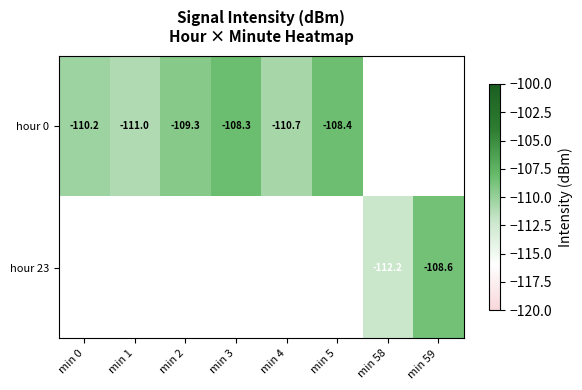

Is the value of hour 23 at min 58 greater than the value of hour 0 at min 2?

No